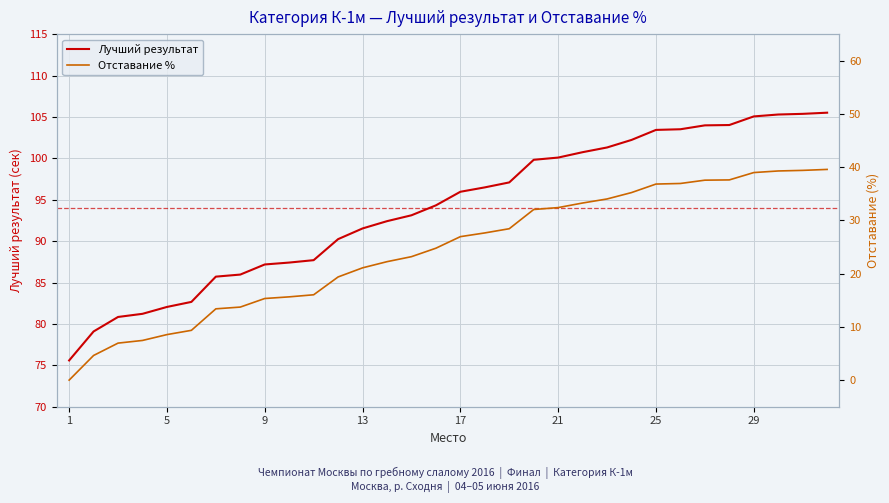

True or false: Отставание % and Лучший результат intersect in this chart.

False